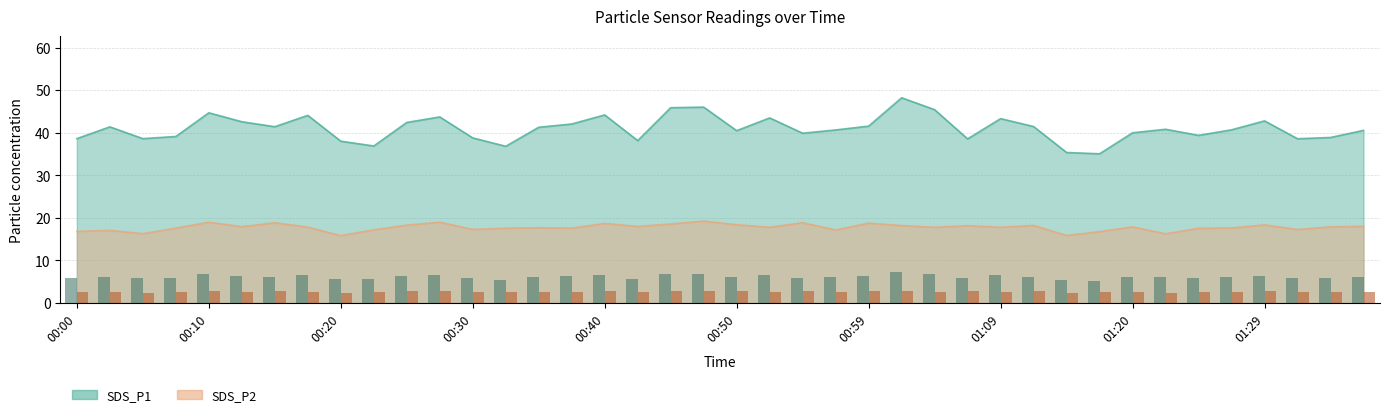

True or false: SDS_P1 bar has a value of 10.6 at 23.

False